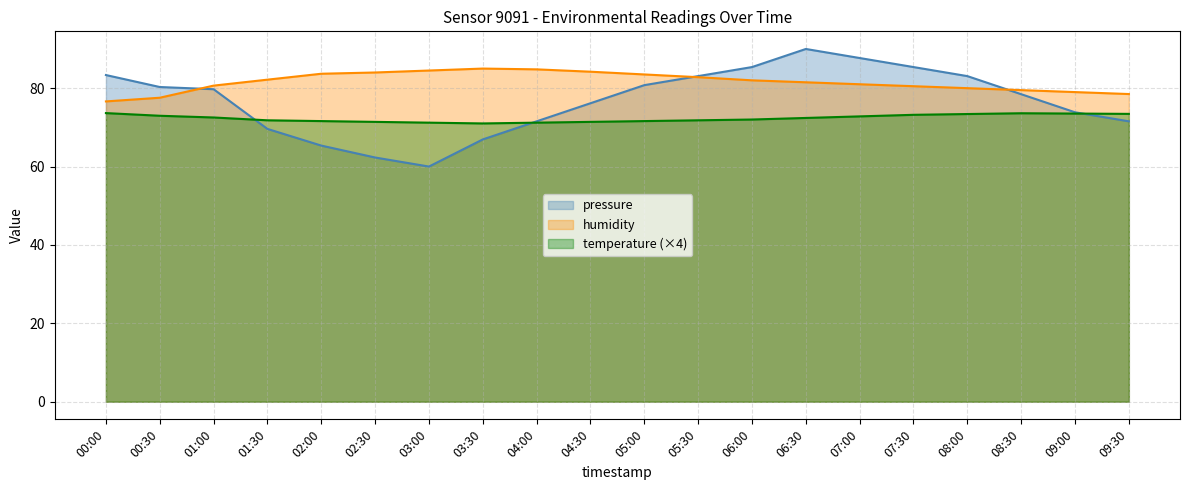

How many values in the humidity series exceed 82?

9